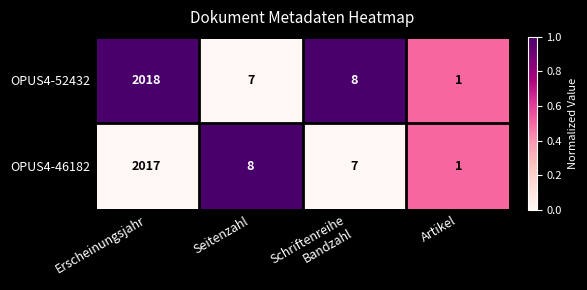

Is the value of OPUS4-46182 at Seitenzahl greater than the value of OPUS4-52432 at Artikel?

Yes